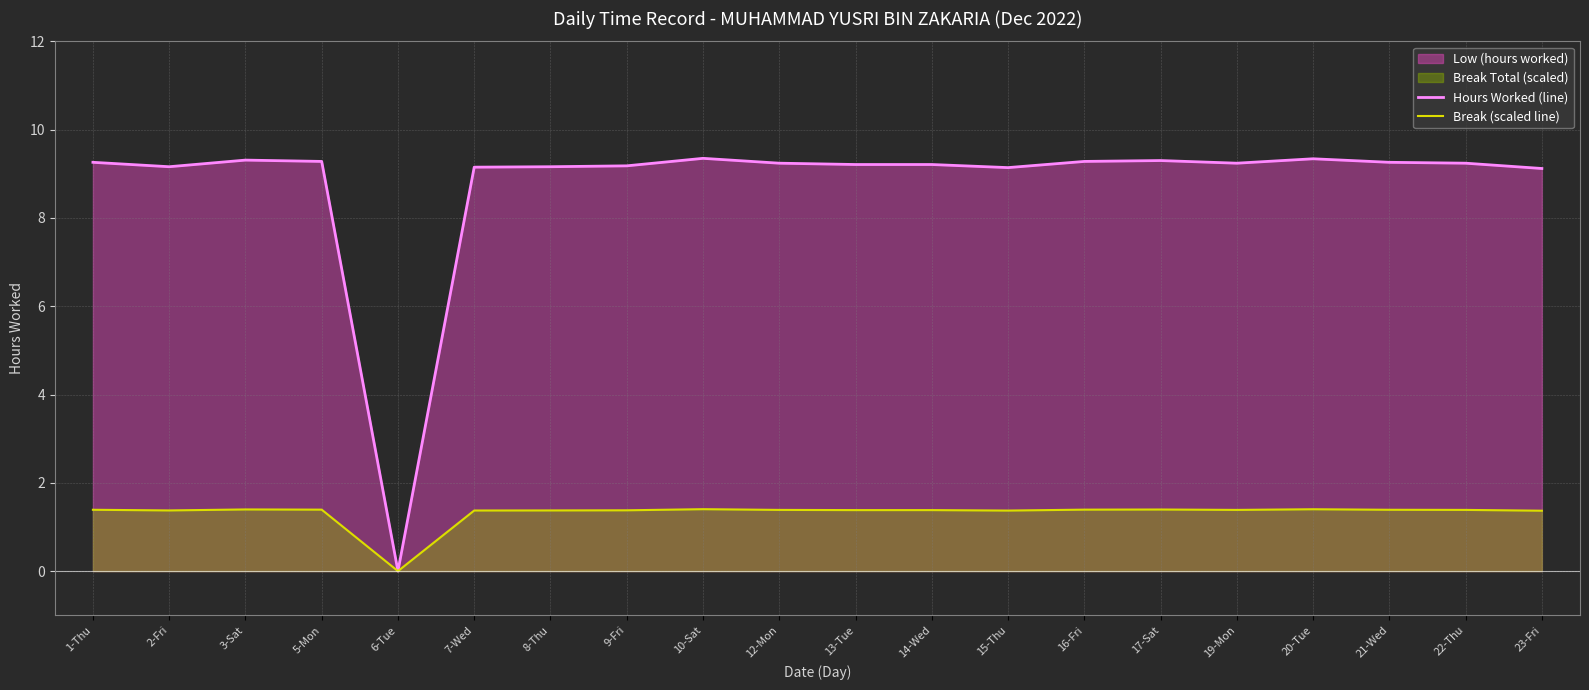

At which category is the sum across all series the highest?

10-Sat